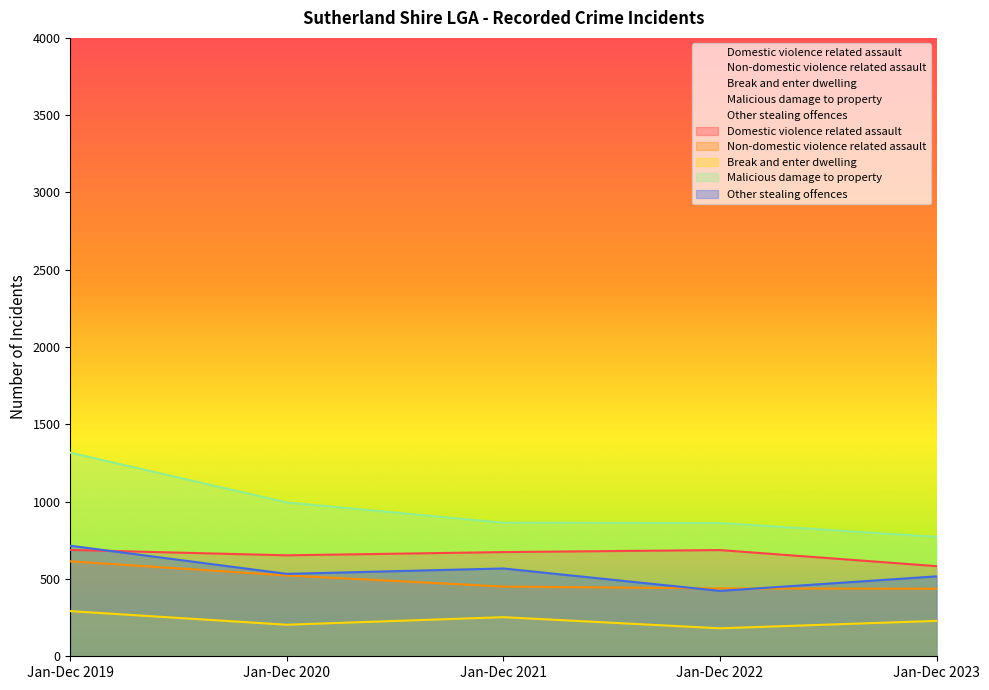

True or false: Domestic violence related assault and Break and enter dwelling cross at least once.

False